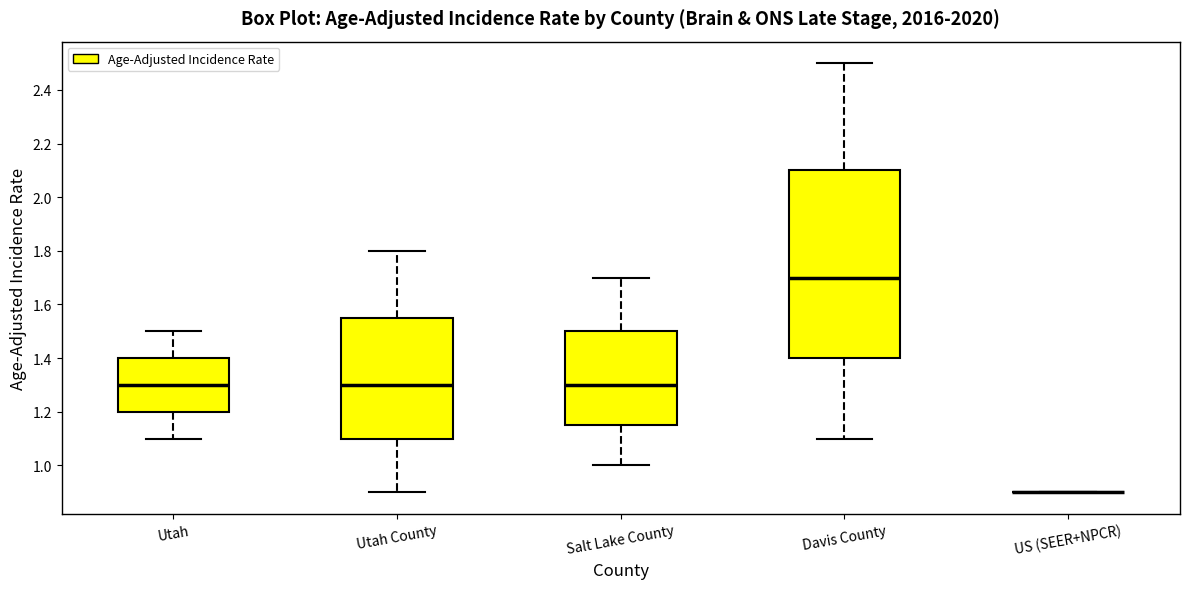

Which box is the tallest, from its lower edge to its upper edge?

Davis County